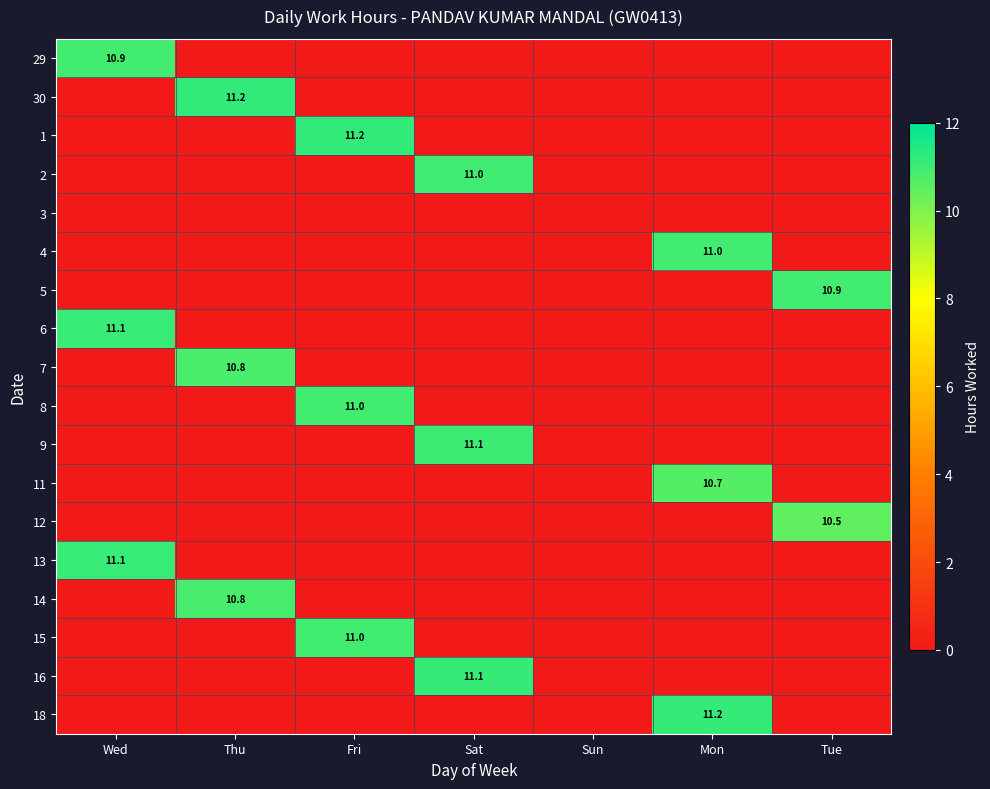

True or false: 29 has a value of 3.6 at Wed.

False